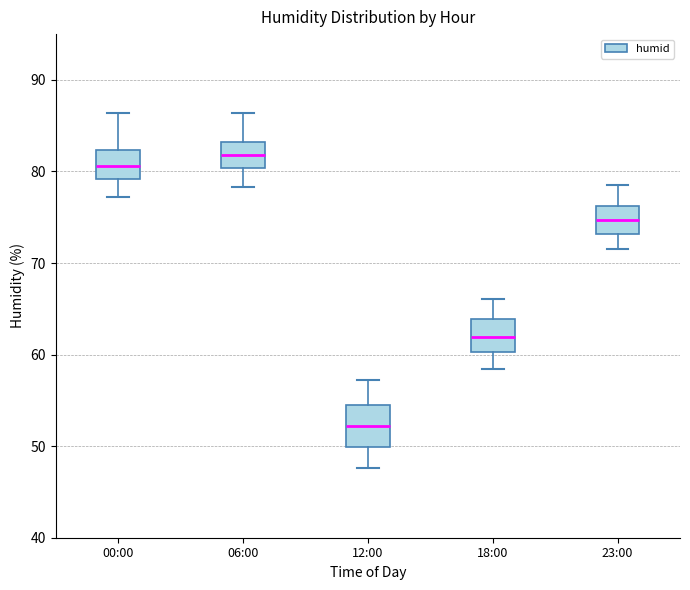

Reading left to right, read every box against the y-axis: the position of its median line, the range the box covers, and the ends of its whiskers. The values are not printed on the chart, so give them approximately, as read against the axis.

00:00: median 81, box 79 to 82, whiskers 77 to 86
06:00: median 82, box 80 to 83, whiskers 78 to 86
12:00: median 52, box 50 to 54, whiskers 48 to 57
18:00: median 62, box 60 to 64, whiskers 58 to 66
23:00: median 75, box 73 to 76, whiskers 72 to 79